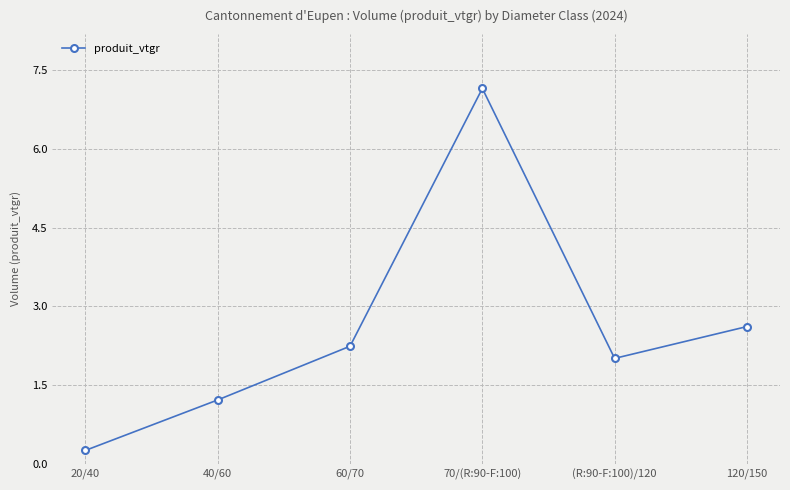

How many interior local peaks (higher than both neighbors) does the data have?

1